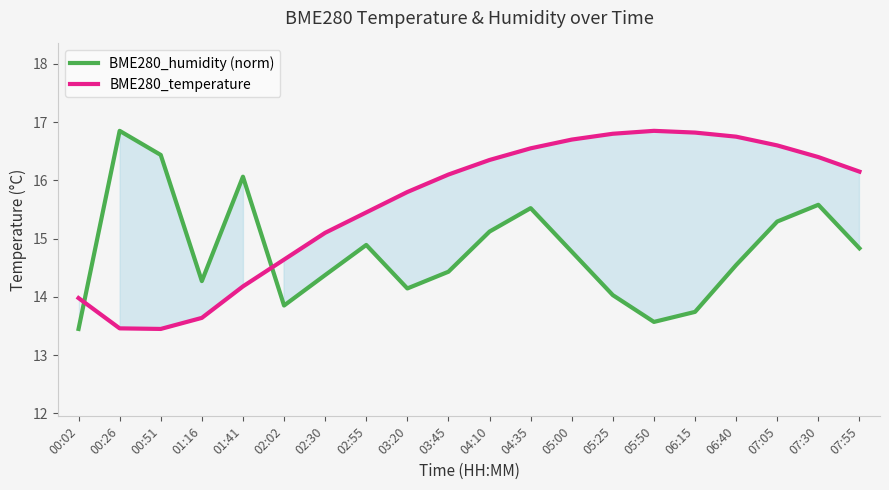

How many series are shown in this chart?

2